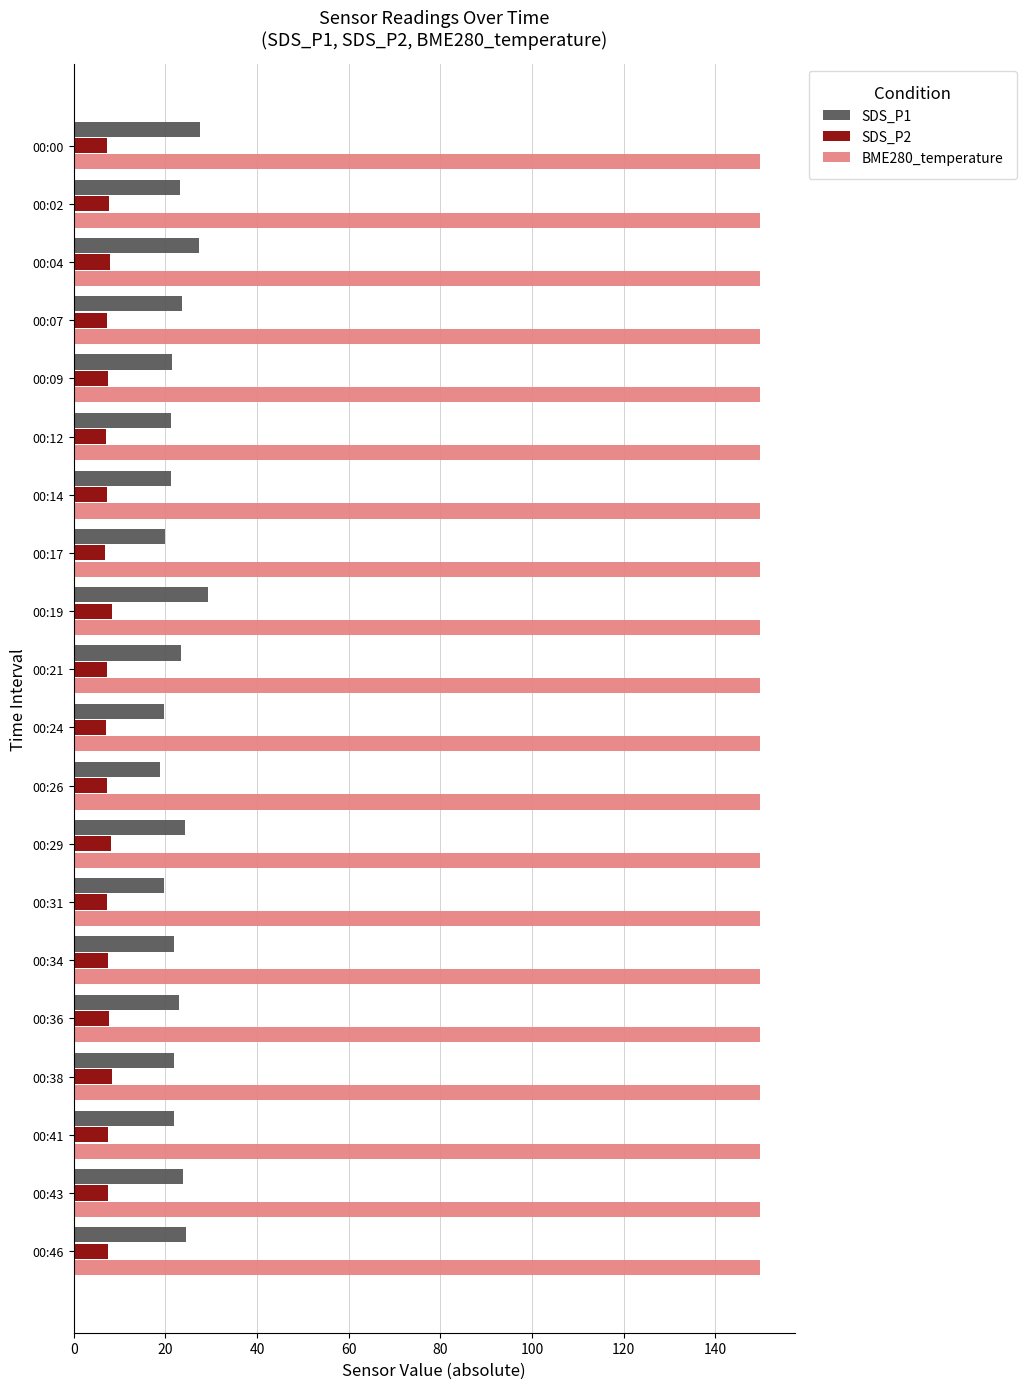

What is the sum of all SDS_P2 values?

150.3